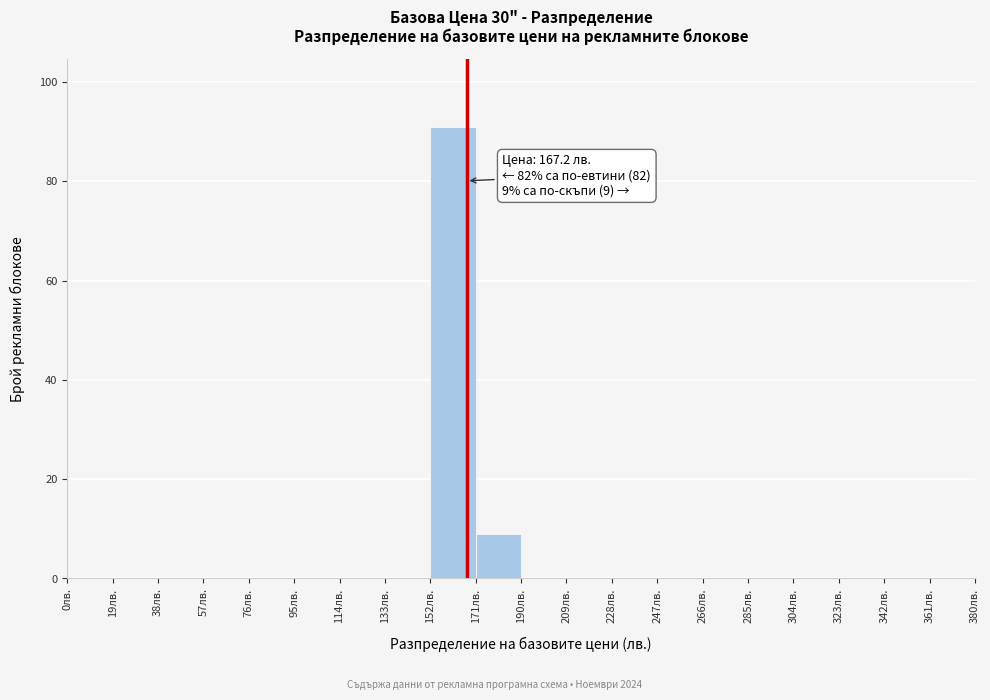

Over which range of the x-axis is the bar tallest?

152 to 171